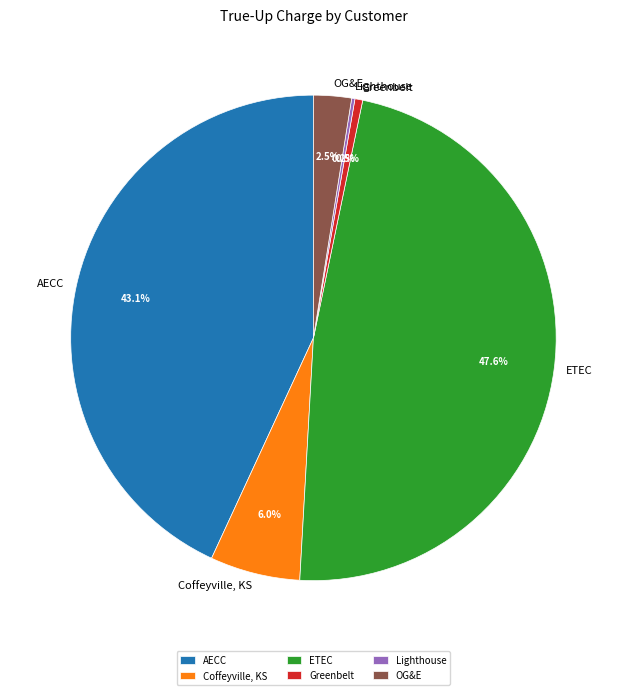

Is there a majority slice in this chart?

No